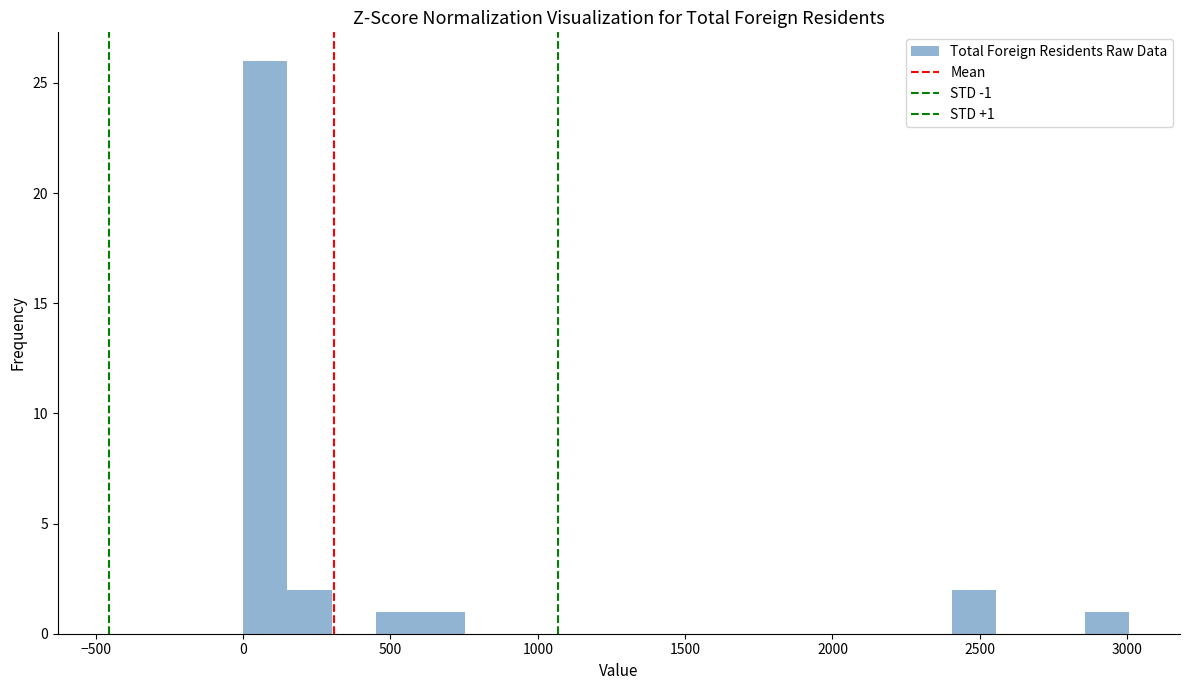

Read against the x-axis, roughly where is the centre of the tallest bar?

100